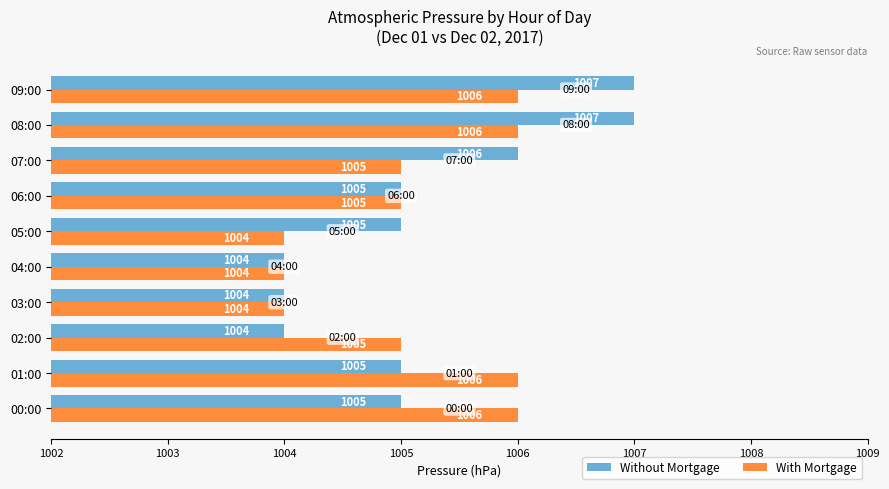

What is the total value across all series at 06:00?

2010